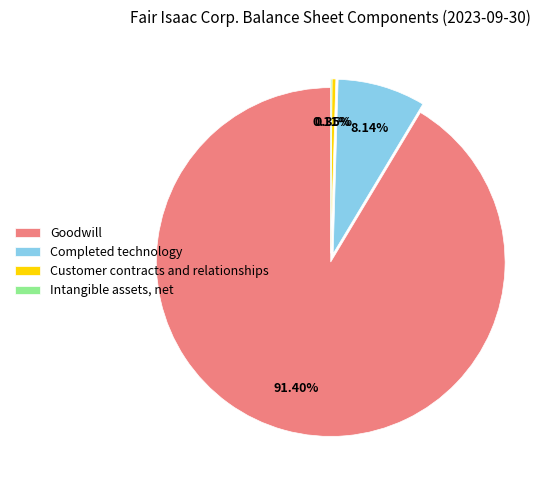

To the nearest percent, what is the average slice percentage?

25%